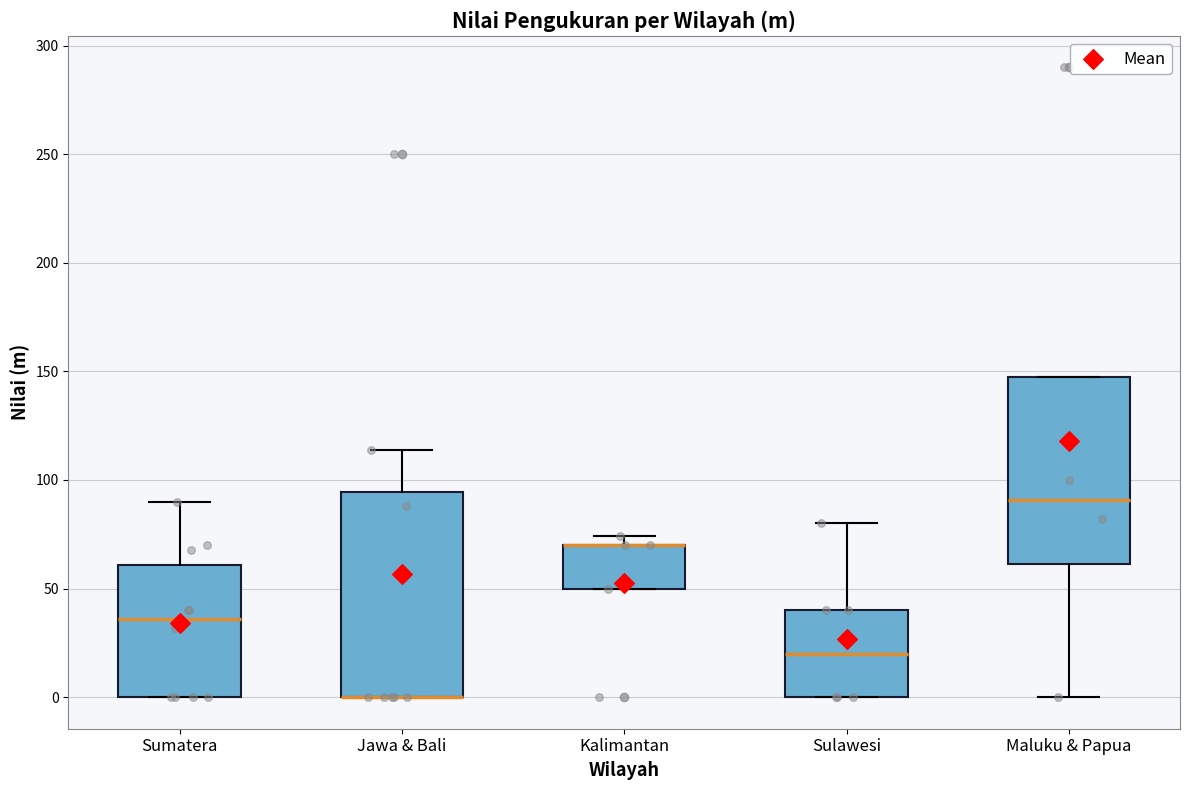

Reading left to right, transcribe this box plot: for each box, give where its median line is, the range the box spans, and where its two whiskers end, as read against the y-axis. The values are not printed on the chart, so give them approximately, as read against the axis.

Sumatera: median 35, box 0 to 60, whiskers 0 to 90
Jawa & Bali: median 0 (drawn on the box's lower edge), box 0 to 95, whiskers 0 to 115
Kalimantan: median 70 (drawn on the box's upper edge), box 50 to 70, whiskers 50 to 75
Sulawesi: median 20, box 0 to 40, whiskers 0 to 80
Maluku & Papua: median 90, box 60 to 150, whiskers 0 to 150